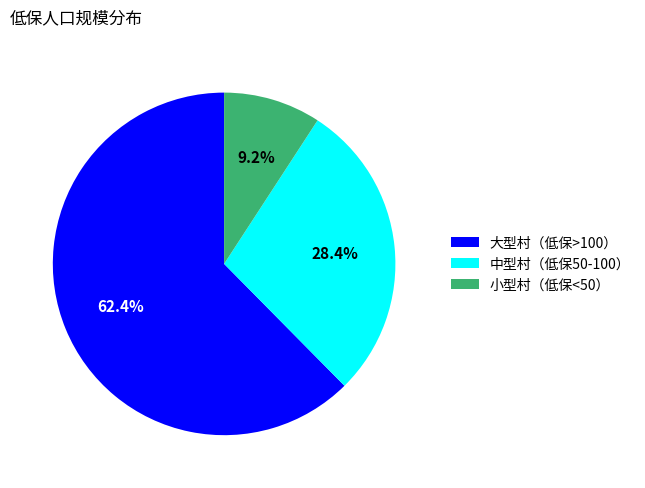

Rank the categories by value from highest to lowest.

大型村（低保>100）, 中型村（低保50-100）, 小型村（低保<50）